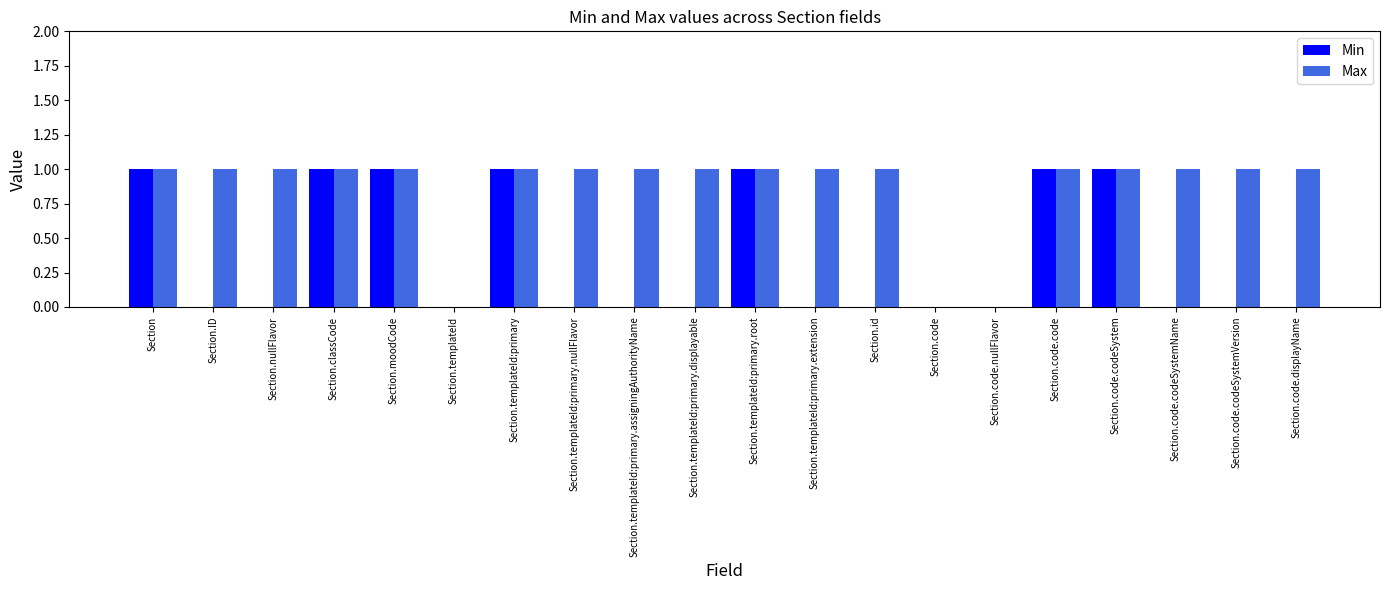

How many groups of bars are there?

20